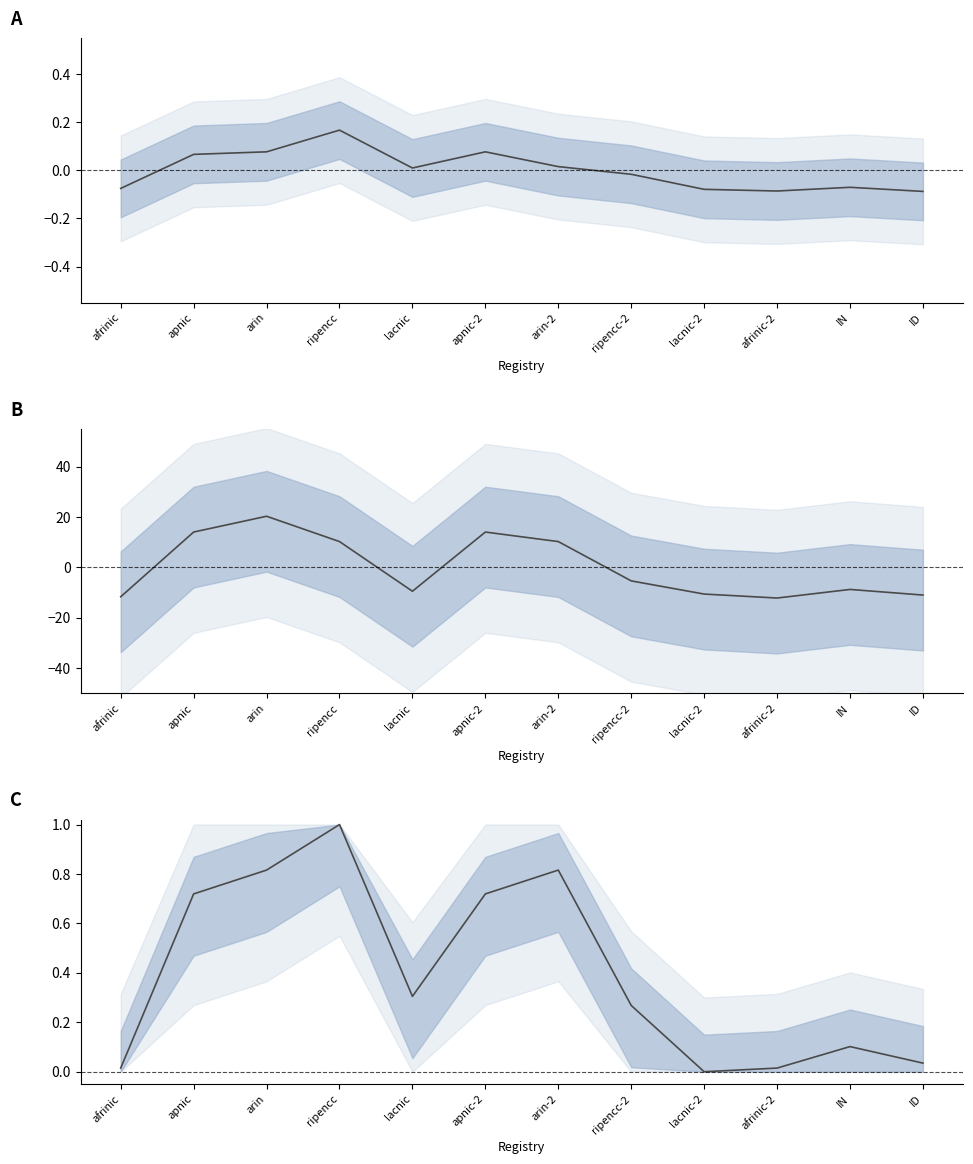

What is the difference between the maximum and minimum values in the Advertised ASNs series?

0.3